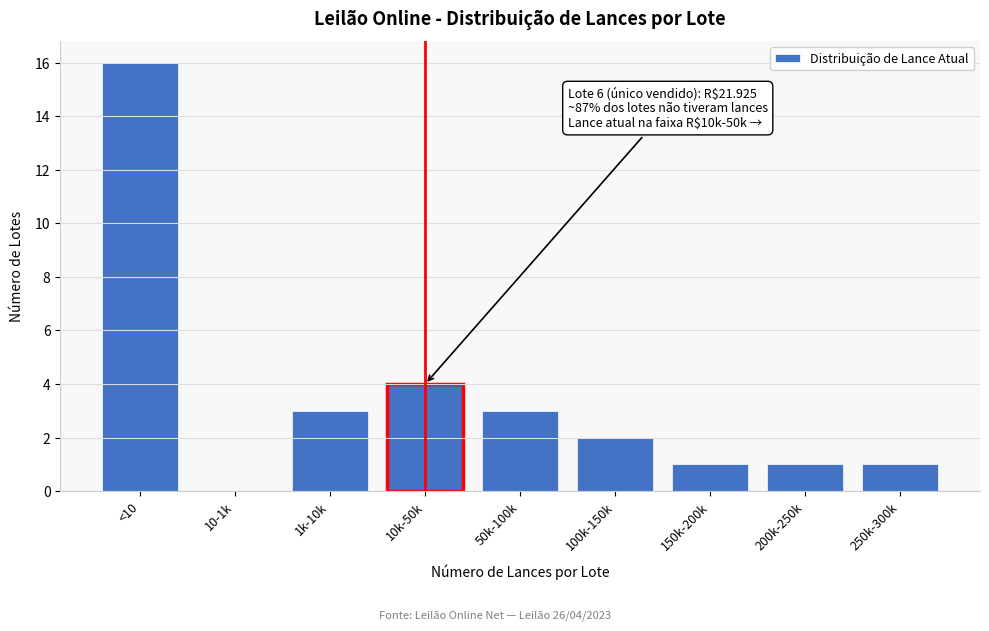

Reading left to right, what are all the values shown in this chart?

<10=16	10-1k=0	1k-10k=3	10k-50k=4	50k-100k=3	100k-150k=2	150k-200k=1	200k-250k=1	250k-300k=1